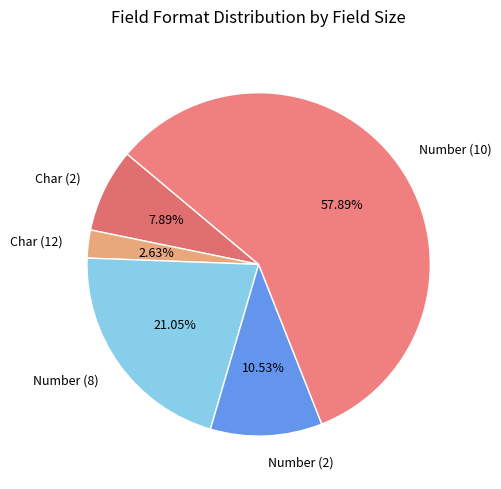

To the nearest percent, what is the average slice percentage?

20%